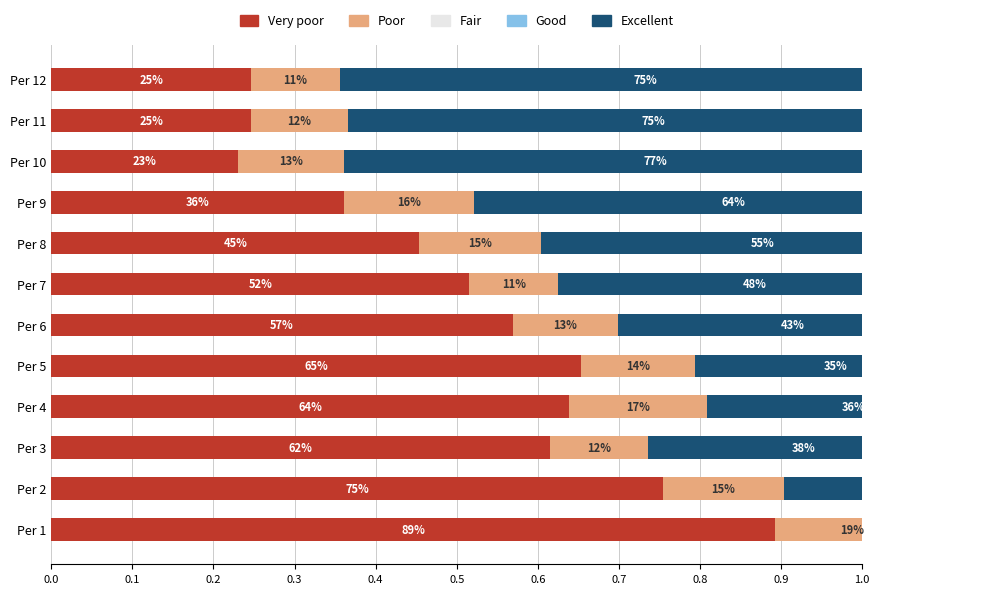

At 0.1, list the series in order from largest to smallest.

Very poor, Fair, Good, Excellent, Poor